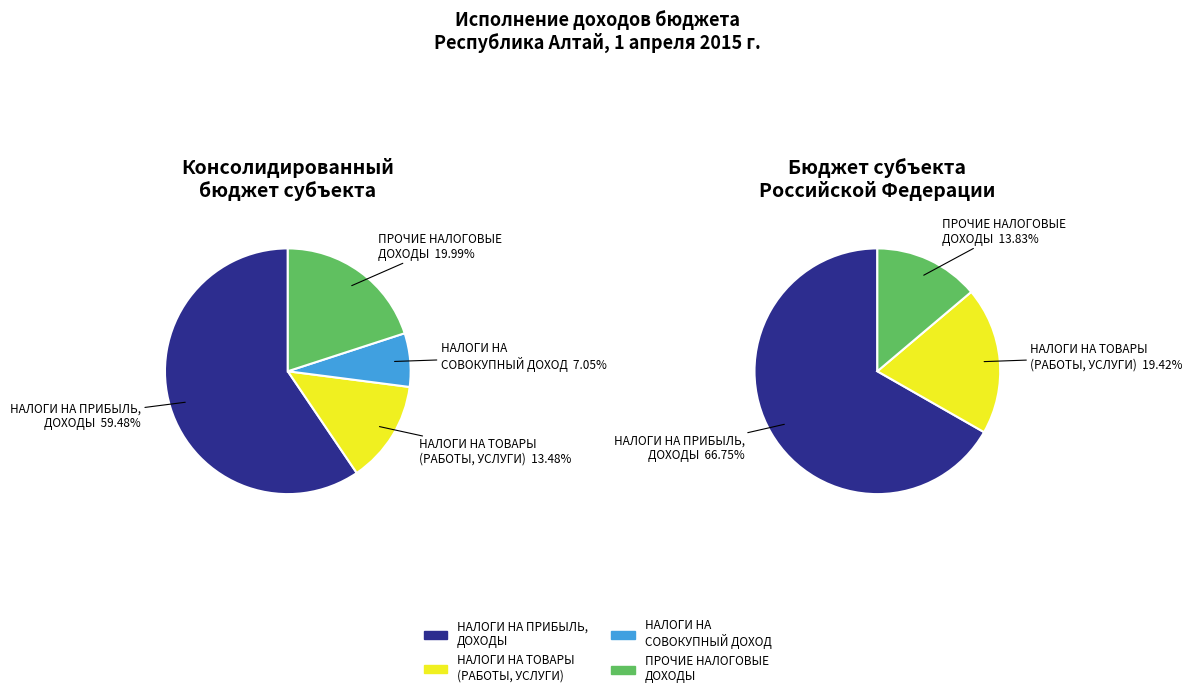

How much of the chart is everything except НАЛОГИ НА СОВОКУПНЫЙ ДОХОД?

93.0%